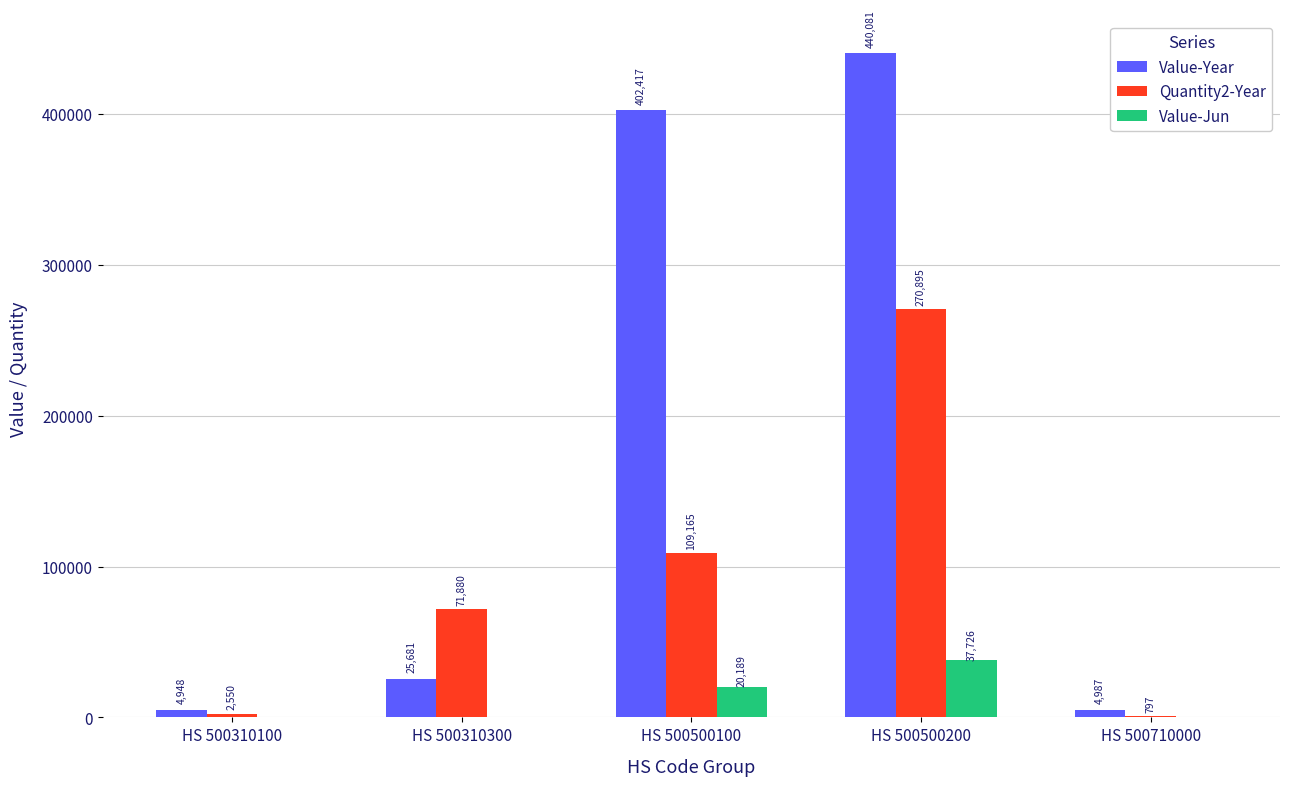

Reading left to right, list all the values displayed in this chart.

Value-Year: HS 500310100=4948	HS 500310300=25681	HS 500500100=402417	HS 500500200=440081	HS 500710000=4987
Quantity2-Year: HS 500310100=2550	HS 500310300=71880	HS 500500100=109165	HS 500500200=270895	HS 500710000=797
Value-Jun: HS 500310100=0	HS 500310300=0	HS 500500100=20189	HS 500500200=37726	HS 500710000=0